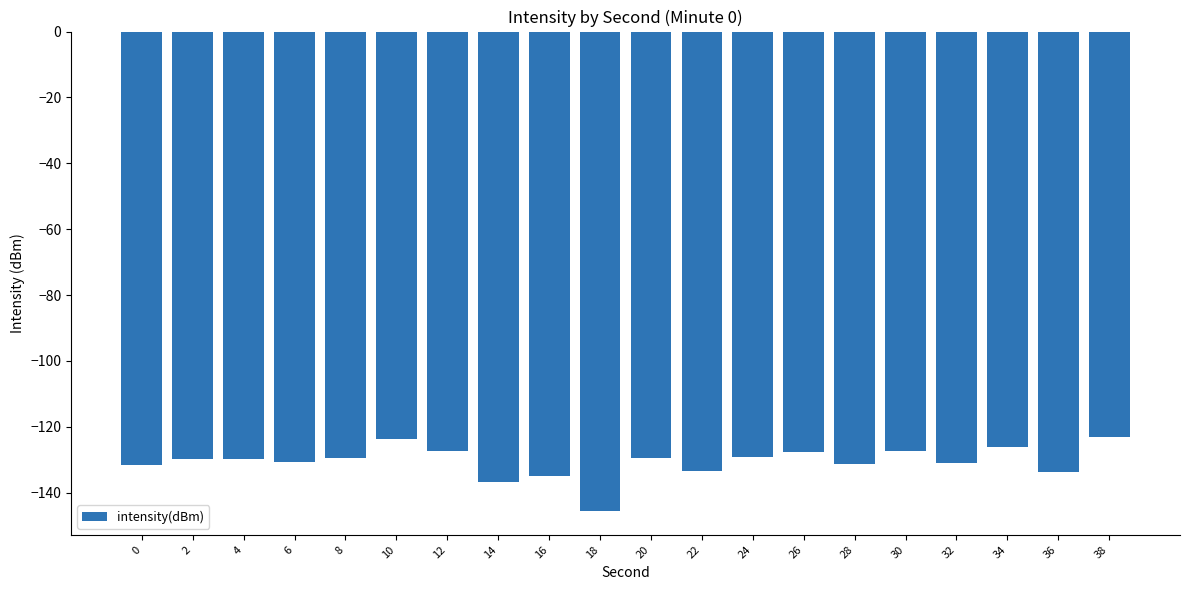

What is the change in value from 8 to 30?

+2.2